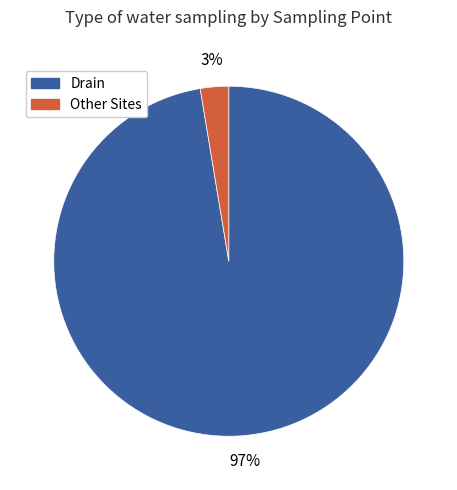

The Other Sites slice represents 3% of the pie. True or false?

True